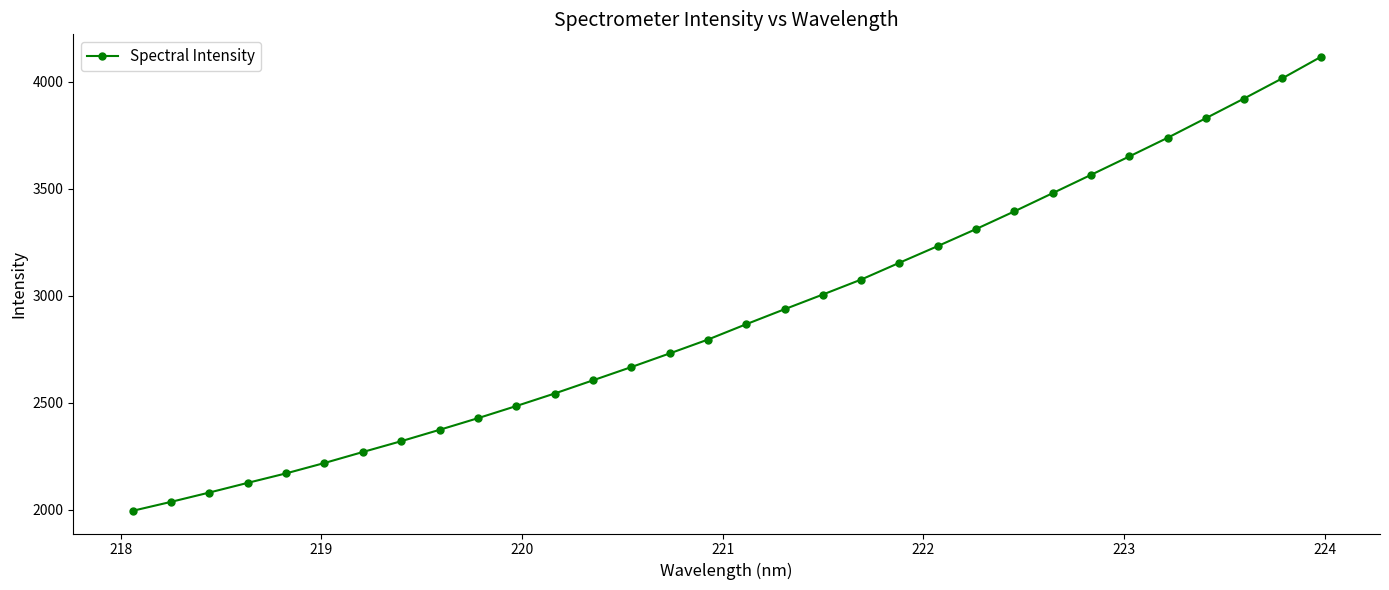

What is the difference between the maximum and minimum values?

2120.0